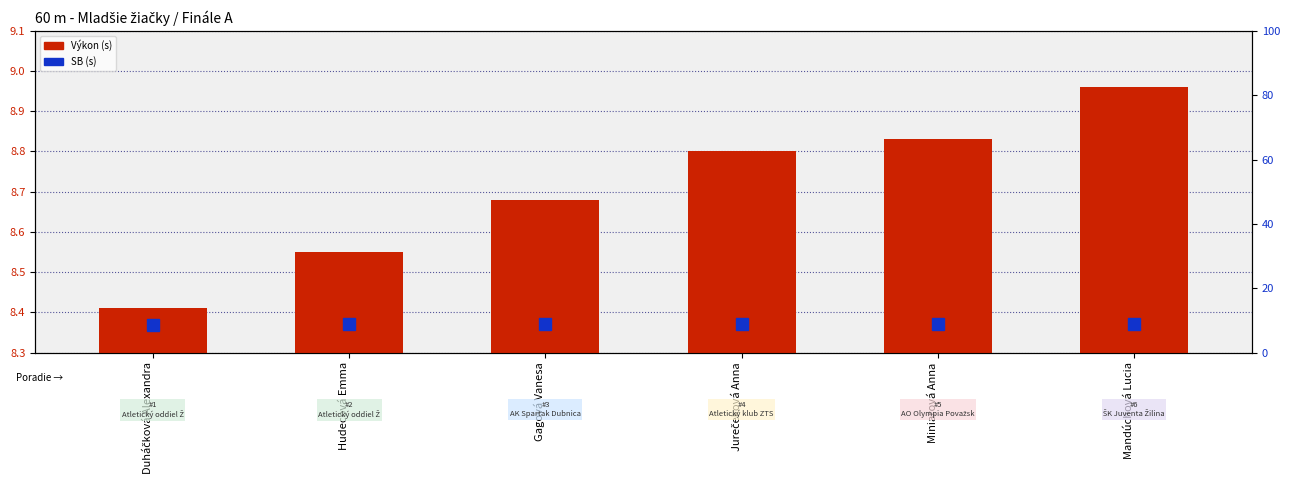

Reading right to left, transcribe all the data shown in this chart.

Výkon (s): 9.0	8.8	8.8	8.7	8.6	8.4
SB (s): 8.9	8.9	8.9	8.8	8.8	8.6